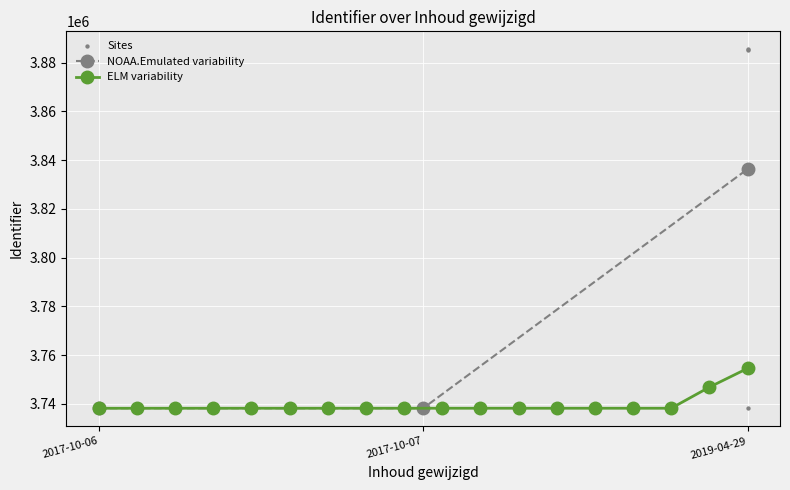

What is the change in value from 2019-04-29 to 2017-10-06?

-147083